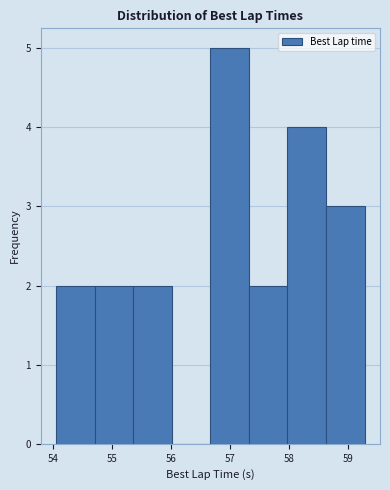

Reading left to right, list every bar in this chart as the range it spans on the x-axis followed by its height. Neither the bar edges nor the heights are printed on the chart, so give them approximately, as read against the axes.

54.1 to 54.7: 2
54.7 to 55.4: 2
55.4 to 56.0: 2
56.0 to 56.7: 0
56.7 to 57.3: 5
57.3 to 58.0: 2
58.0 to 58.6: 4
58.6 to 59.3: 3